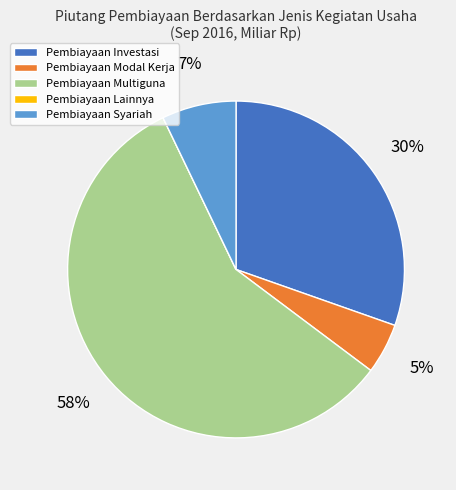

What percentage is the Pembiayaan Modal Kerja slice, to the nearest percent?

5%